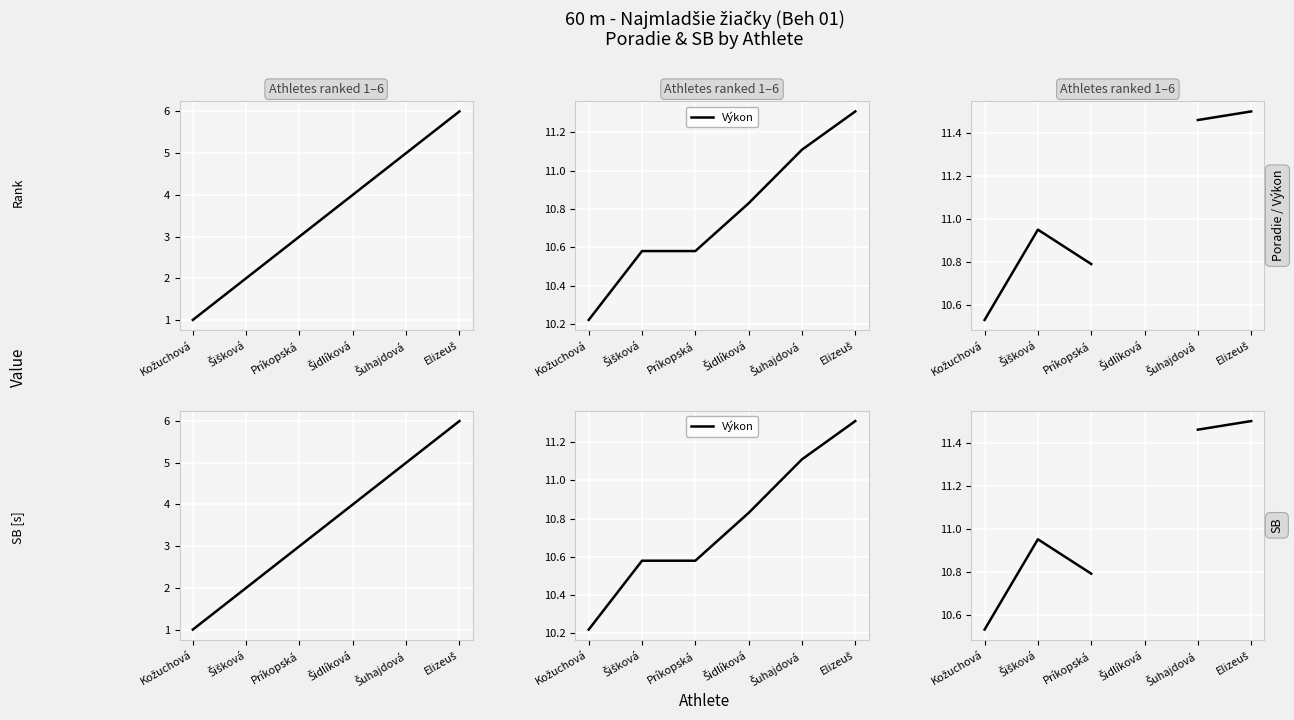

True or false: SB and Poradie intersect in this chart.

False